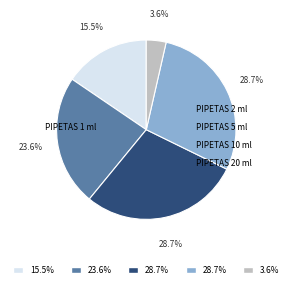

The PIPETAS 1 ml slice represents 6% of the pie. True or false?

False